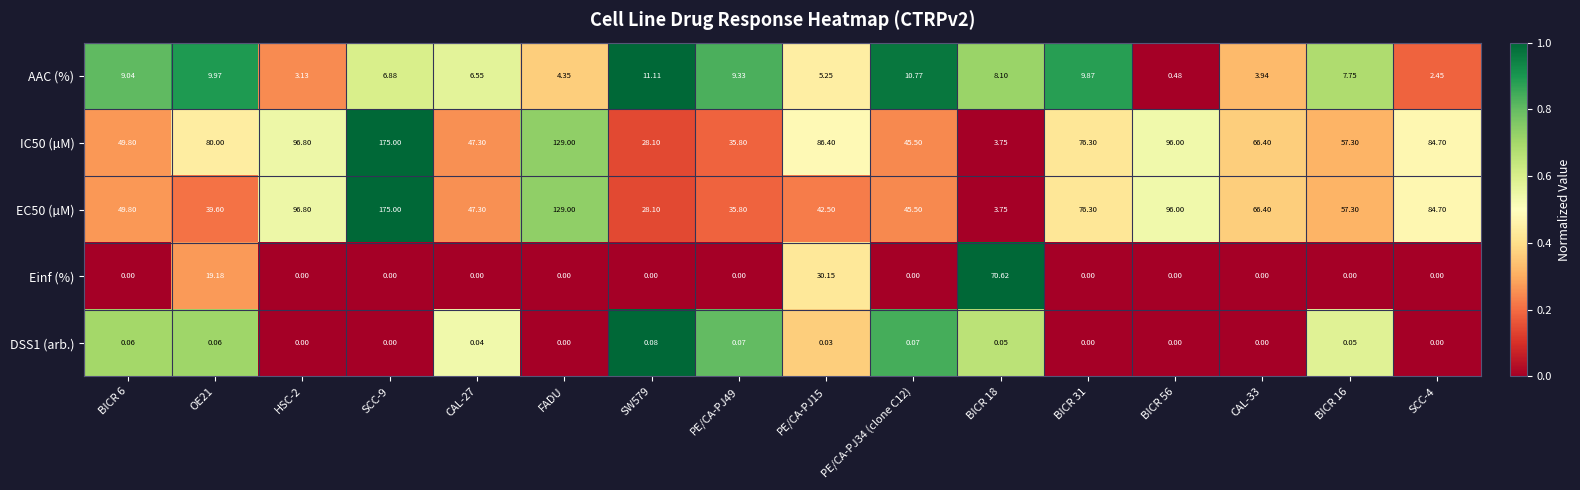

Is the value of AAC (%) at FADU greater than the value of IC50 (µM) at PE/CA-PJ49?

No